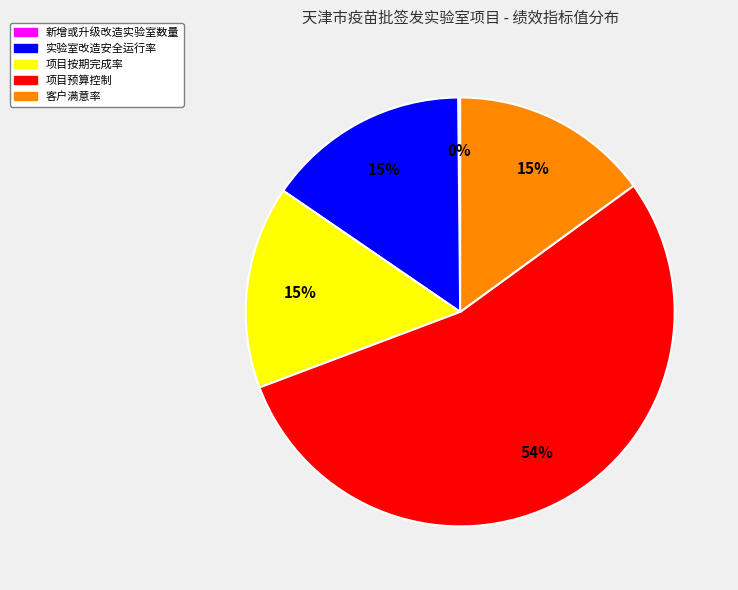

To the nearest percent, what is the average slice percentage?

20%